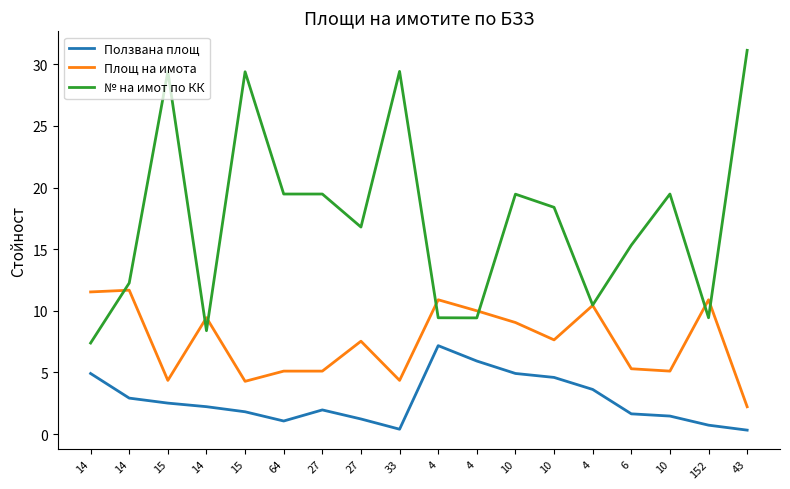

Is the value of Ползвана площ at 4 greater than the value of Площ на имота at 10?

No